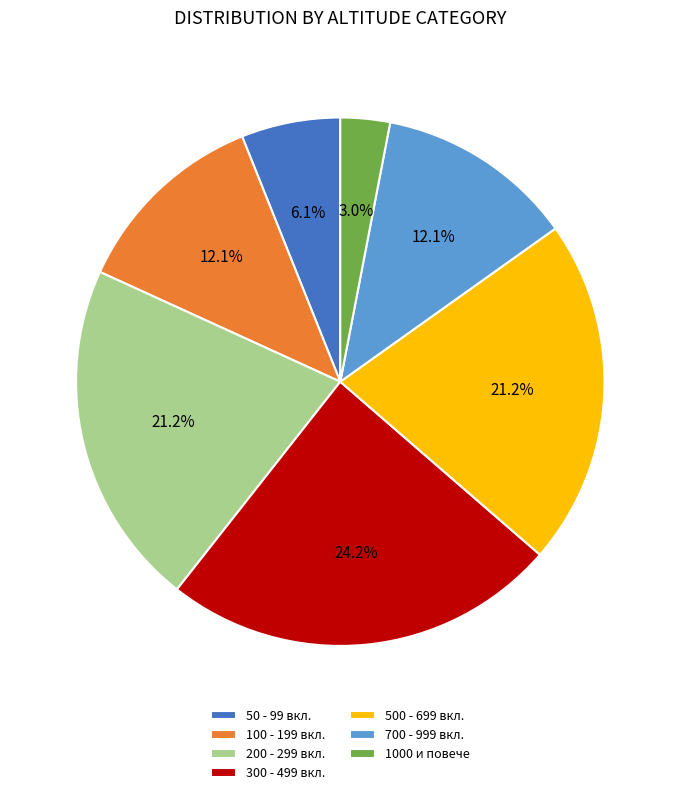

Is there any slice that represents more than half of the pie?

No